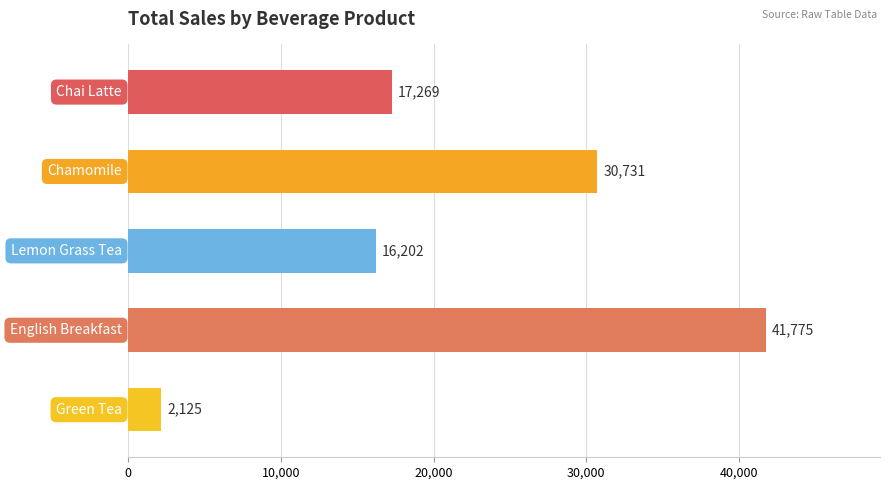

What is the average value?

21620.4